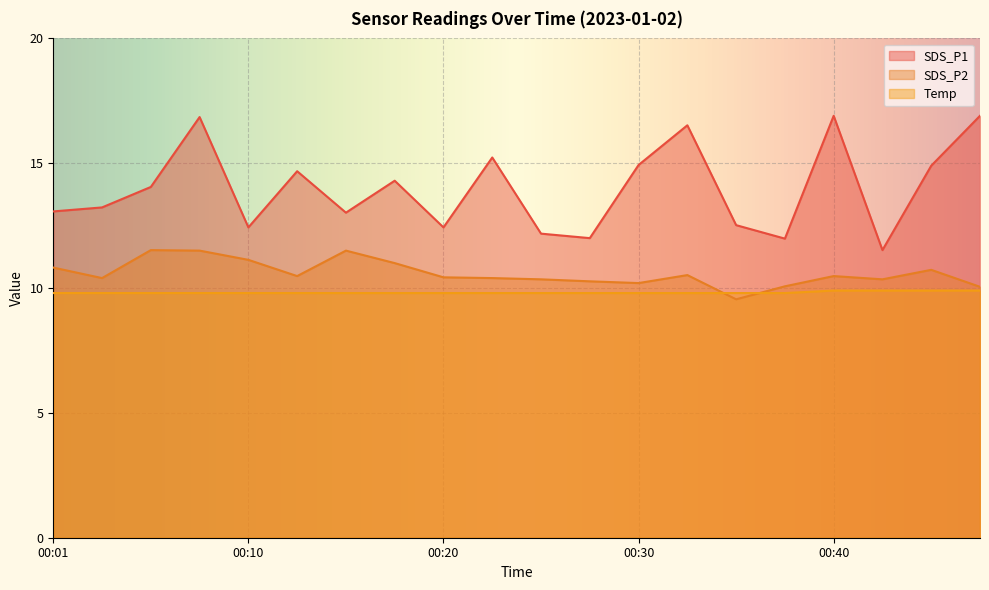

Which series changed the most between 00:28 and 00:32?

SDS_P1